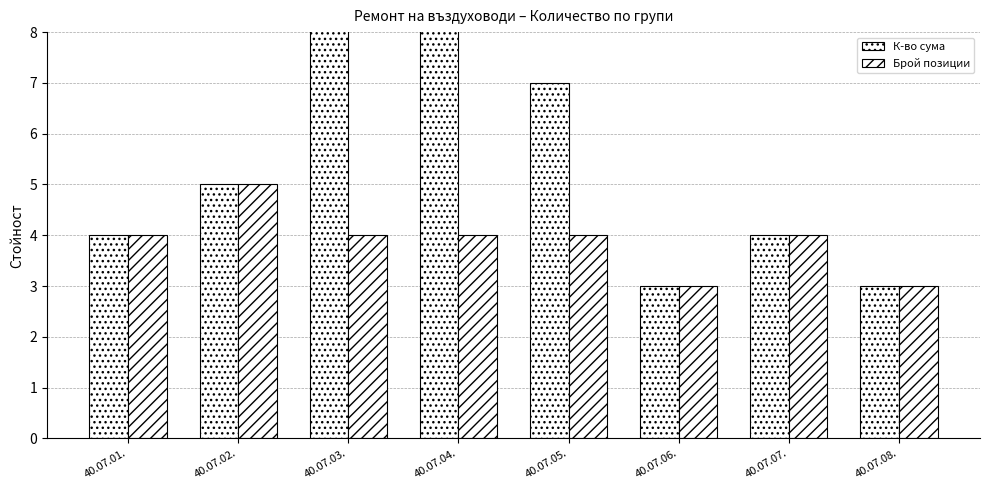

What is the difference between the highest and lowest values at 40.07.04.?

8